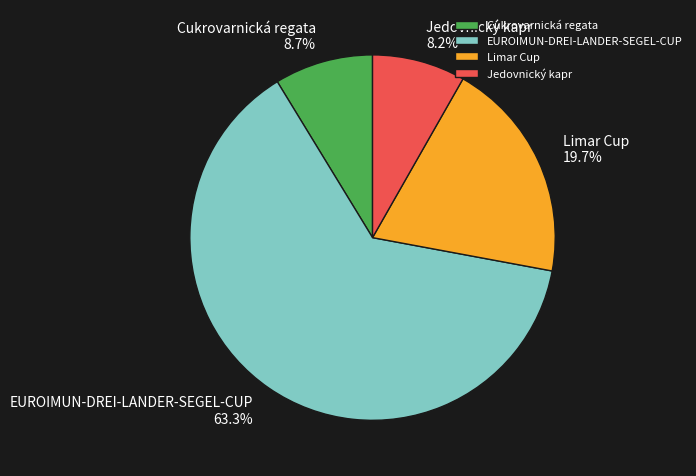

How much of the chart is everything except Limar Cup?

80.3%